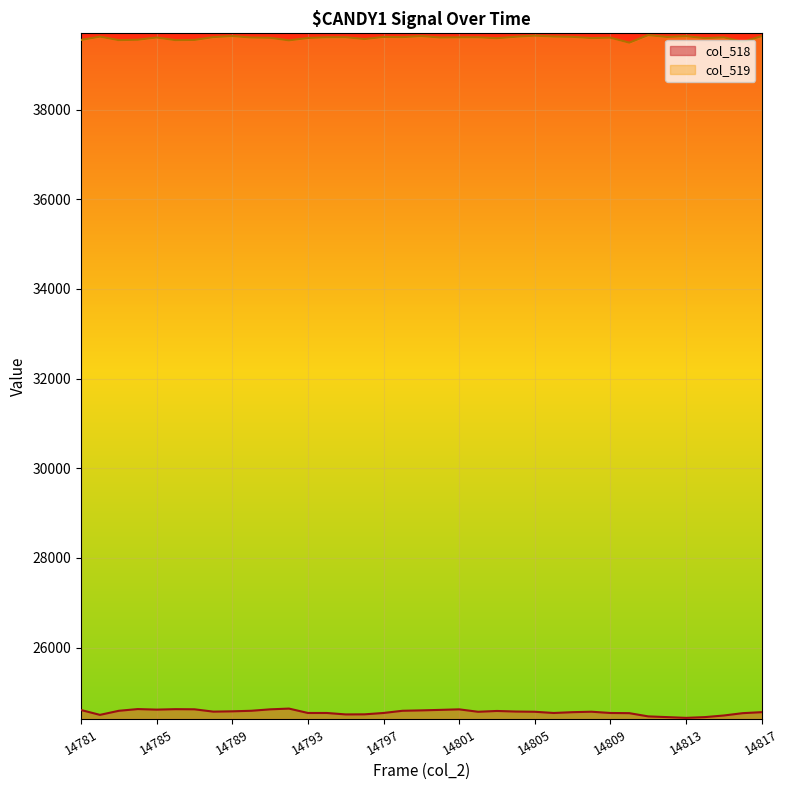

What is the value of the col_518 point at the 16th from the left?

24513